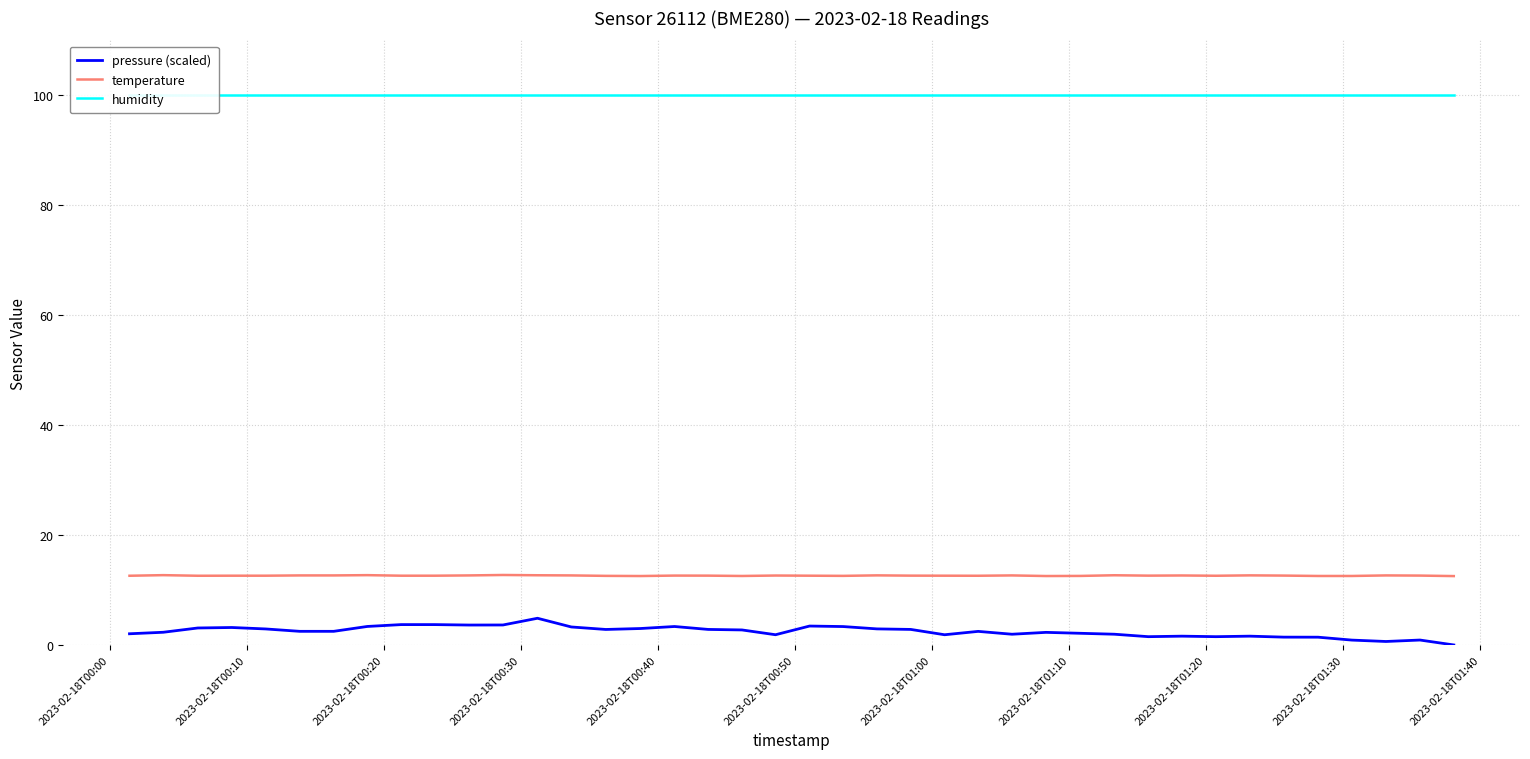

What is the maximum value shown in the chart?

100.0